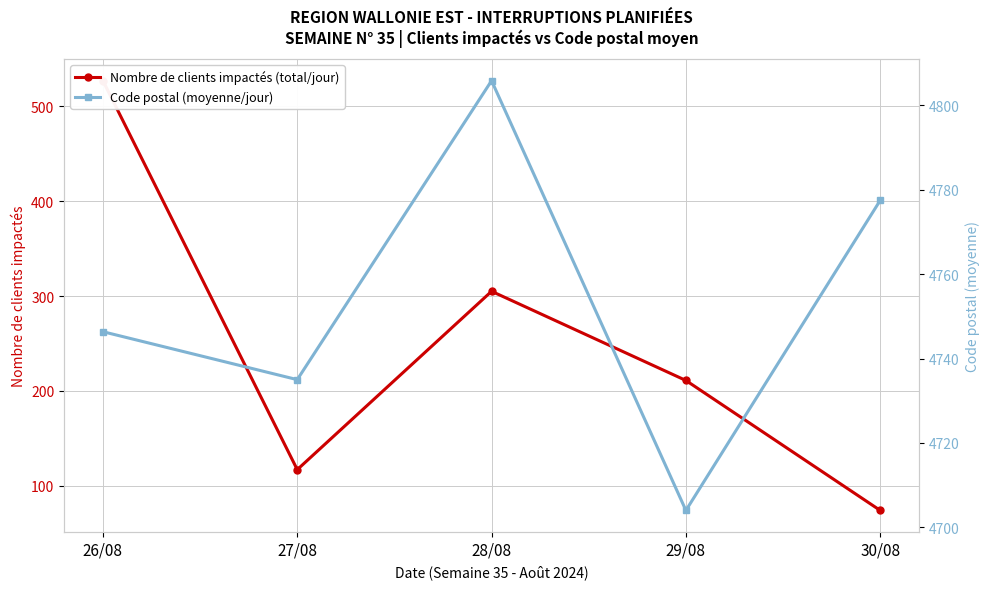

What is the difference between the maximum and minimum values in the Nombre de clients impactés (total/jour) series?

453.0